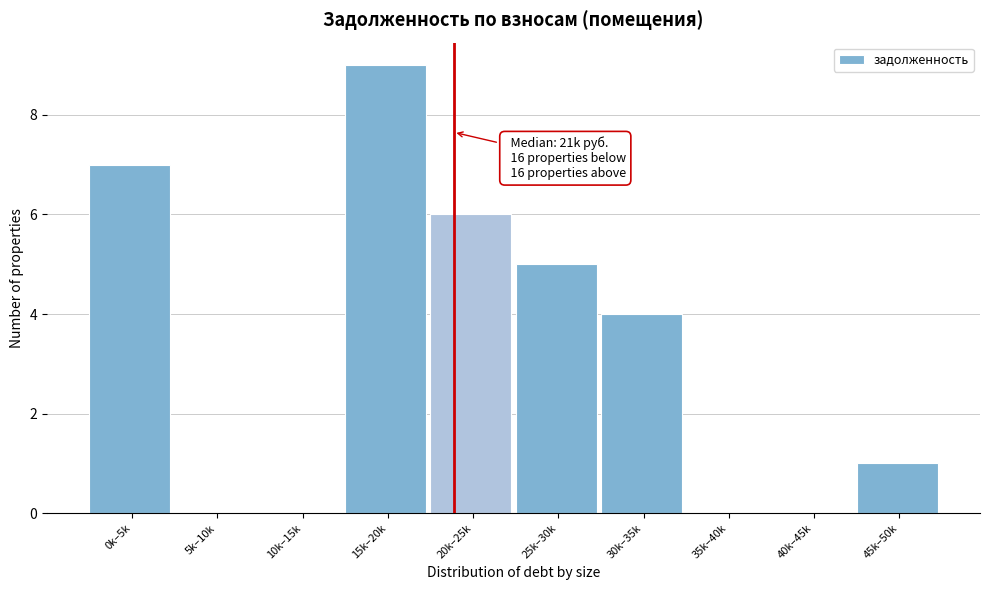

Reading right to left, list all the values displayed in this chart.

45k–50k=1	40k–45k=0	35k–40k=0	30k–35k=4	25k–30k=5	20k–25k=6	15k–20k=9	10k–15k=0	5k–10k=0	0k–5k=7